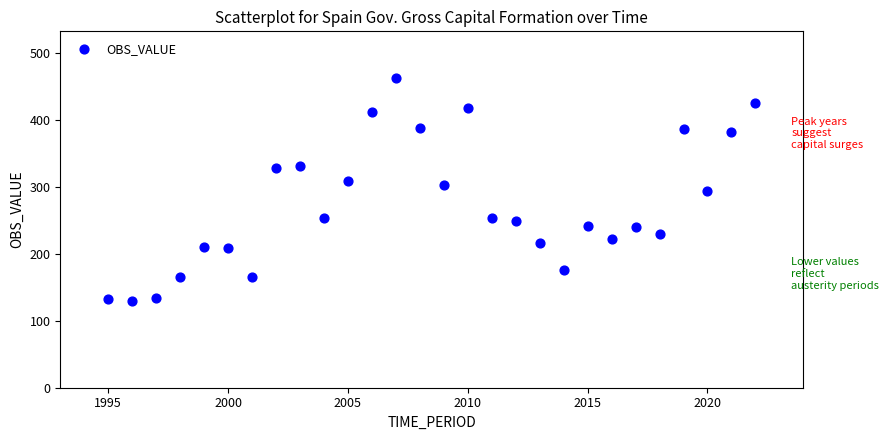

What is the range of X values (max minus min)?

27